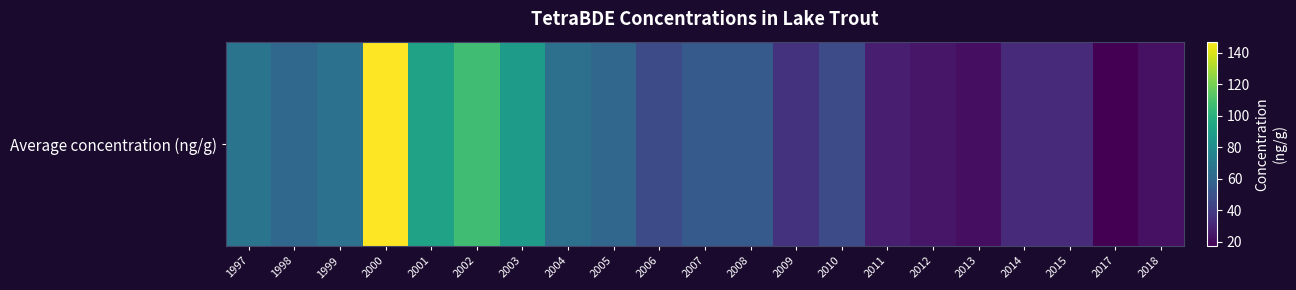

Rank the categories by value from lowest to highest.

2017, 2013, 2018, 2012, 2011, 2014, 2015, 2009, 2006, 2010, 2007, 2008, 2005, 1998, 2004, 1999, 1997, 2003, 2001, 2002, 2000